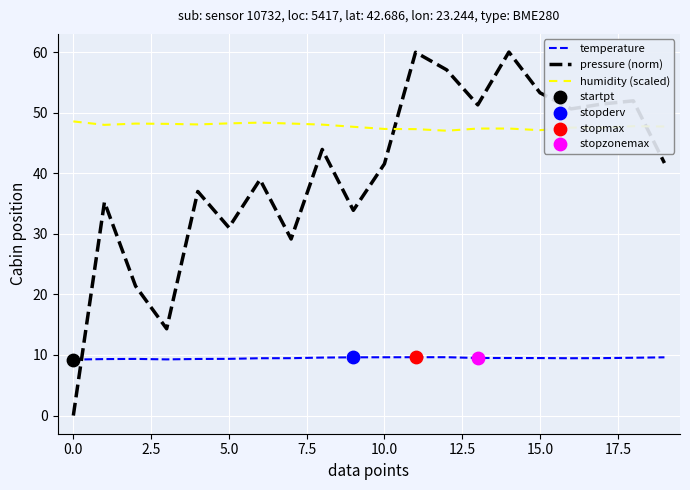

At how many categories does at least one series exceed 55?

3